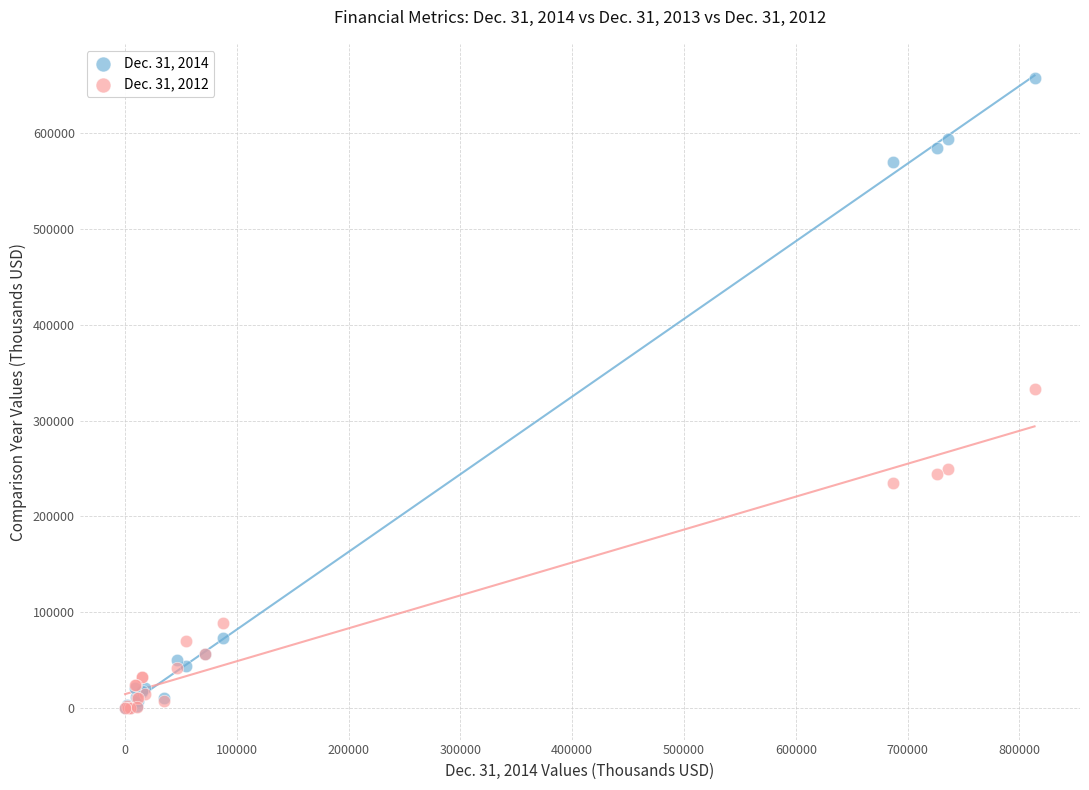

What are all the series names shown in the legend?

Dec. 31, 2014, Dec. 31, 2012